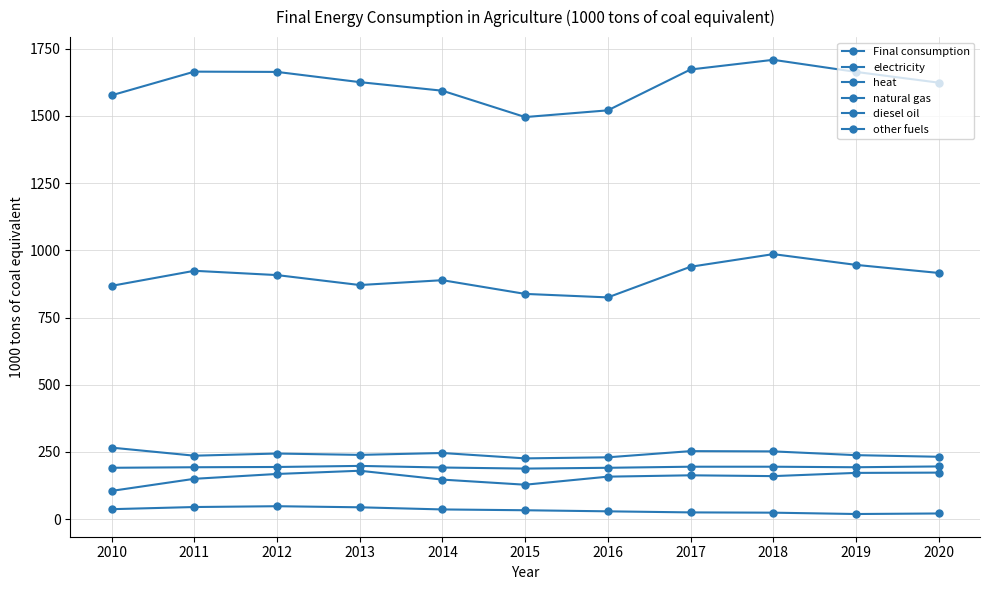

Does the chart have visible grid lines?

Yes